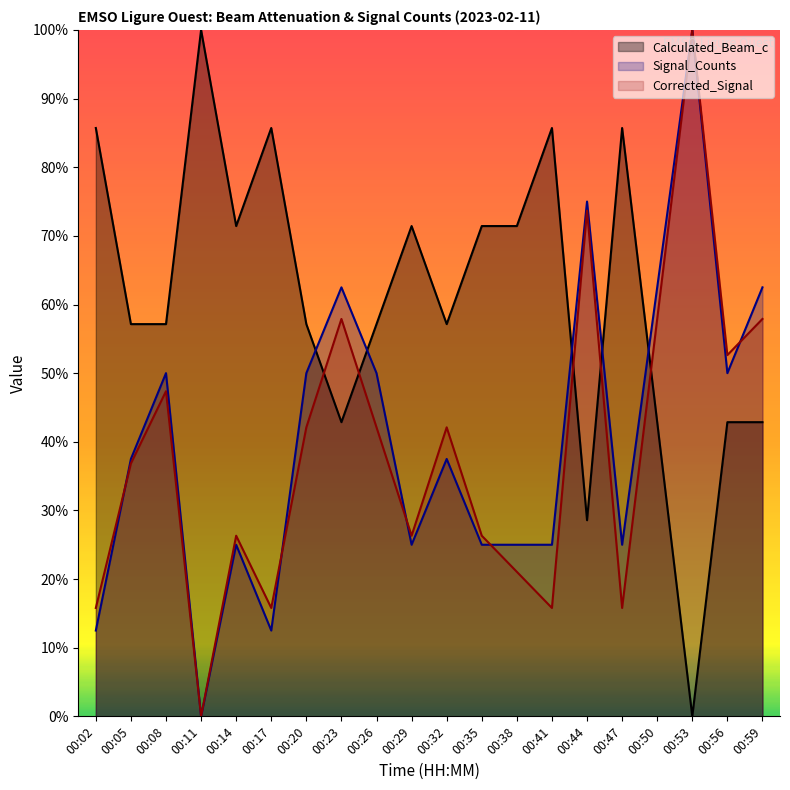

The value of Corrected_Signal_norm at 00:23 is 57.9. True or false?

True